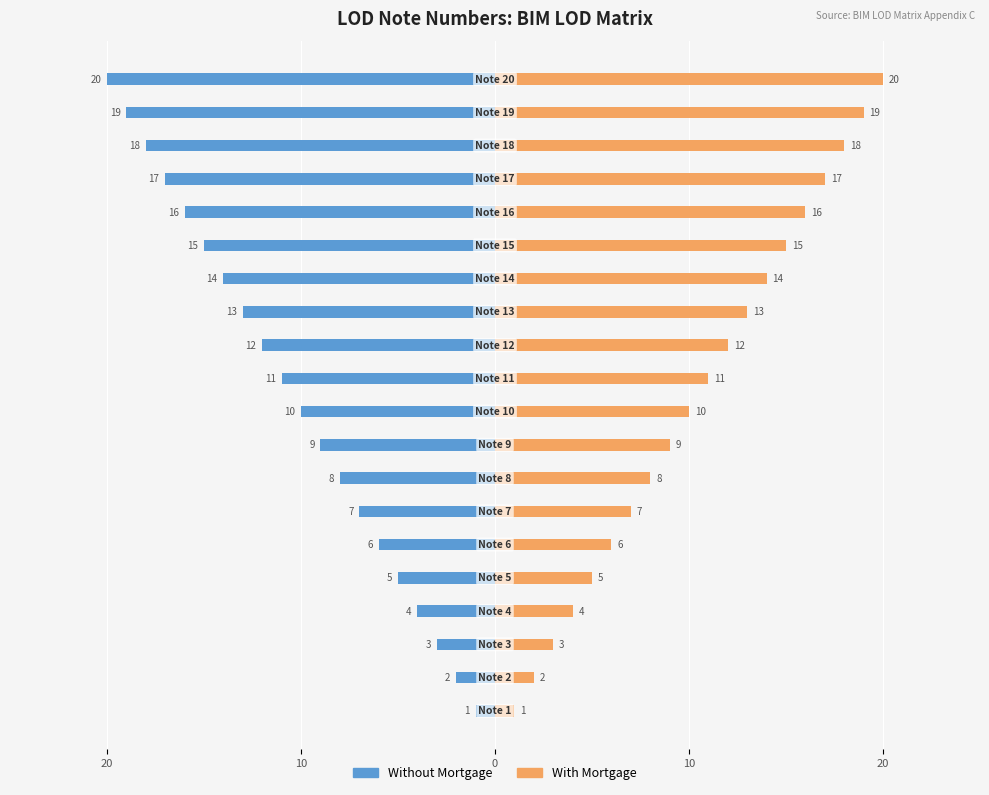

Which series has the widest spread of values?

Without Mortgage